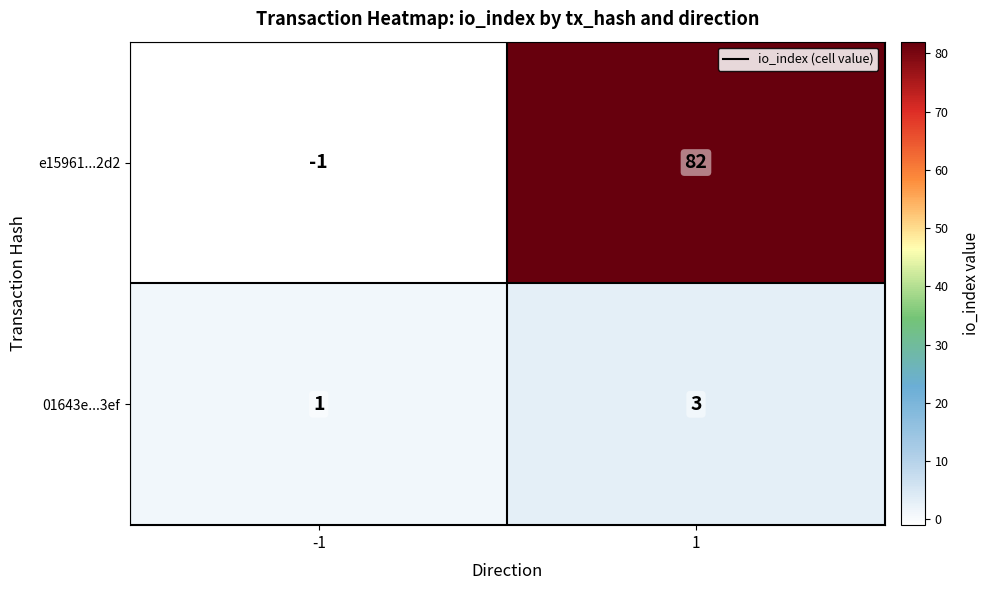

What is the difference between the e15961...2d2 values at -1 and 1?

83